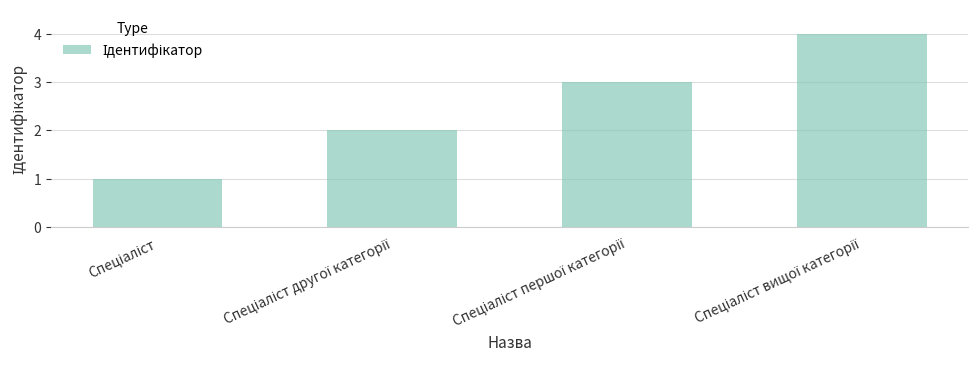

What is the maximum value shown in the chart?

4